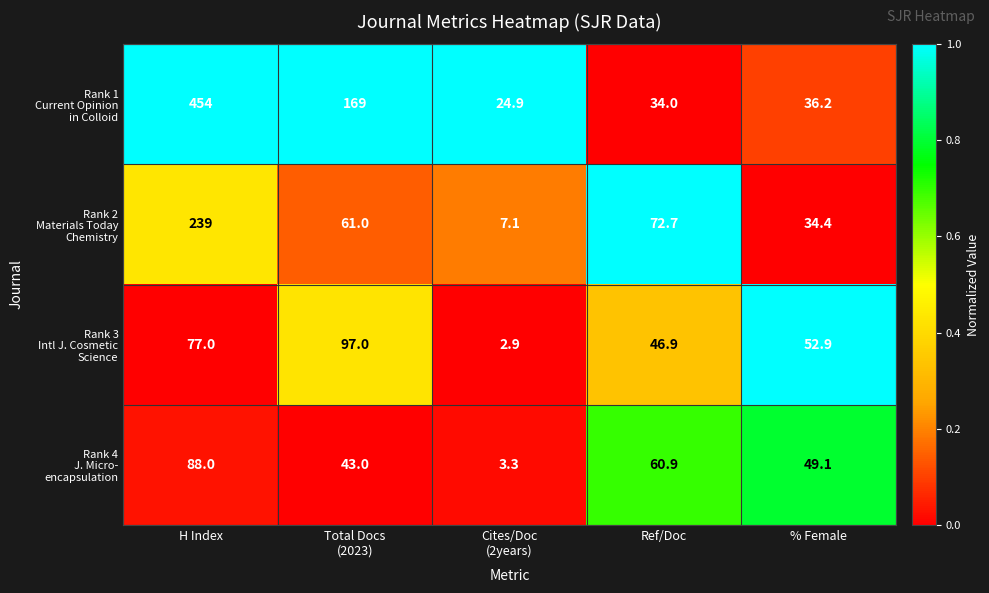

How many distinct data groups are displayed?

4